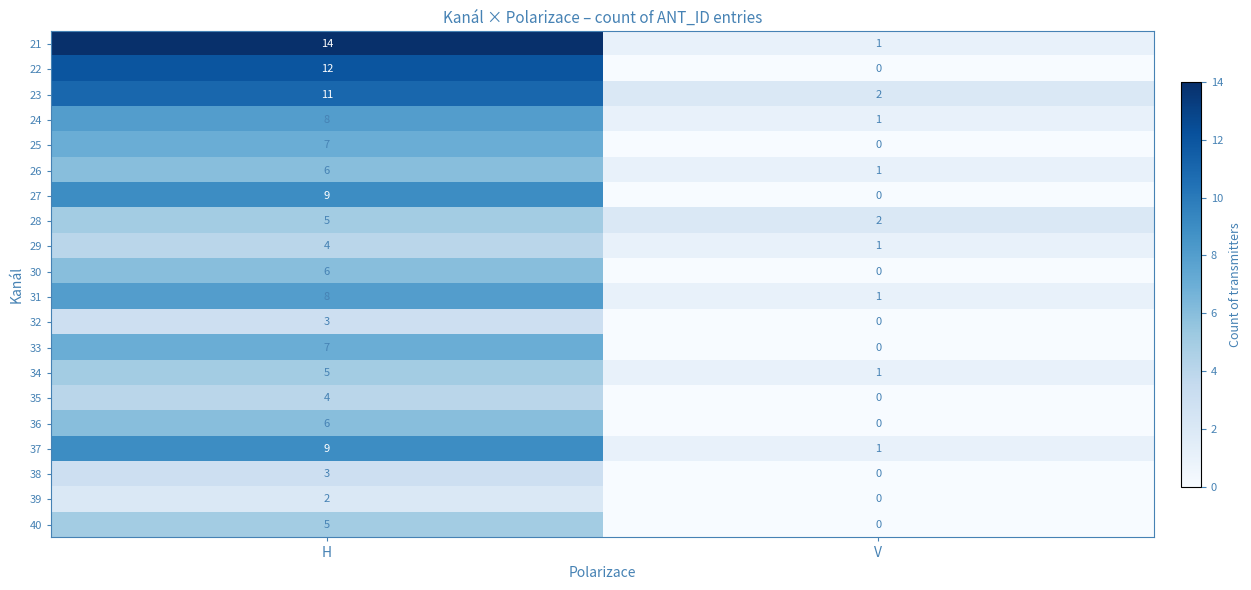

What is the spread (max minus min) of values at H?

12